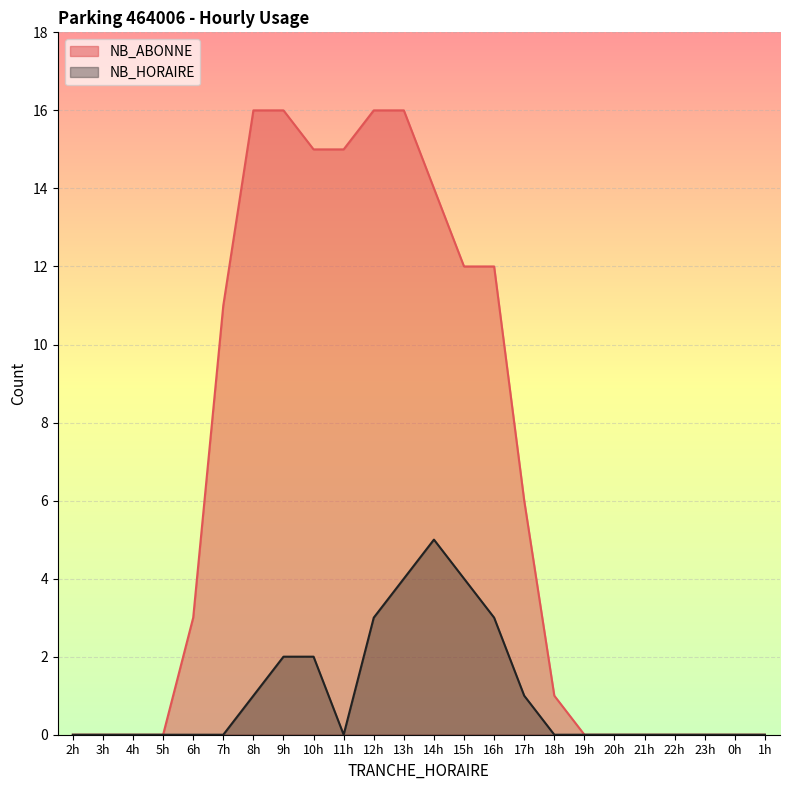

What is the greatest value displayed?

16